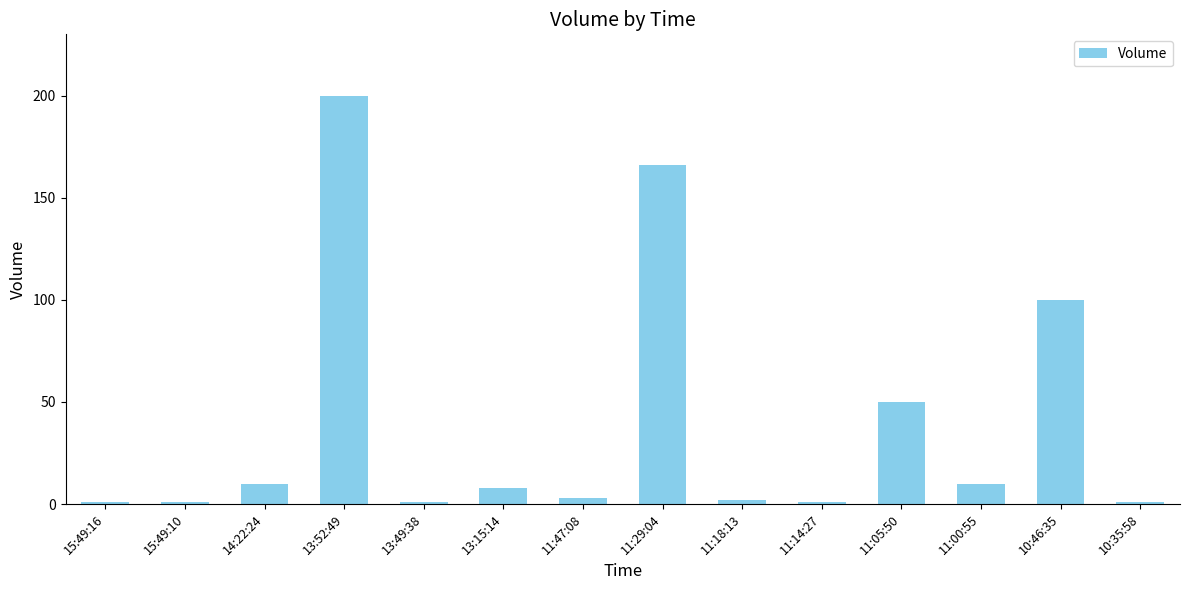

Where does the data first go above 8?

14:22:24